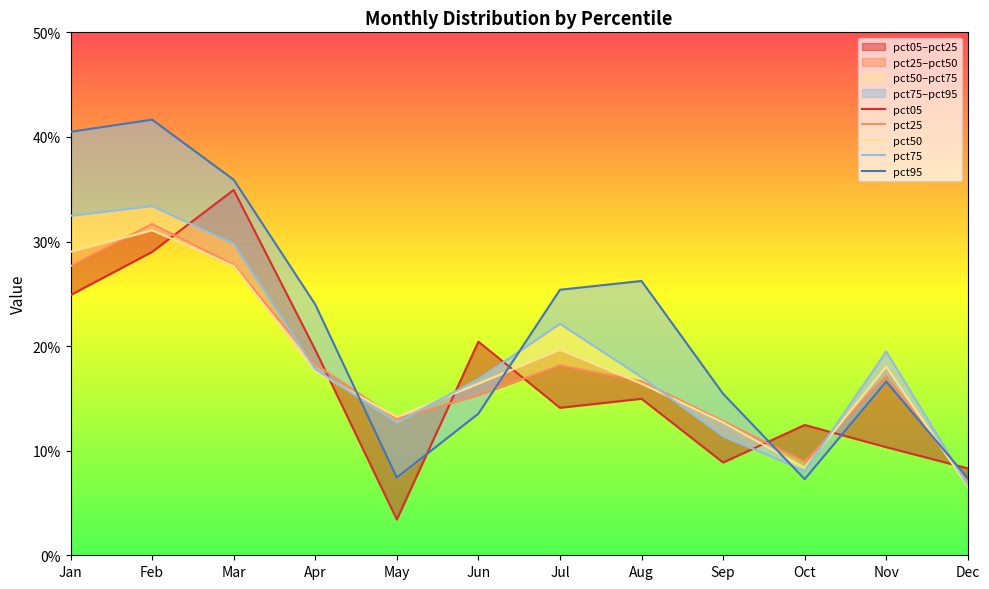

How many lines are shown in the chart?

5